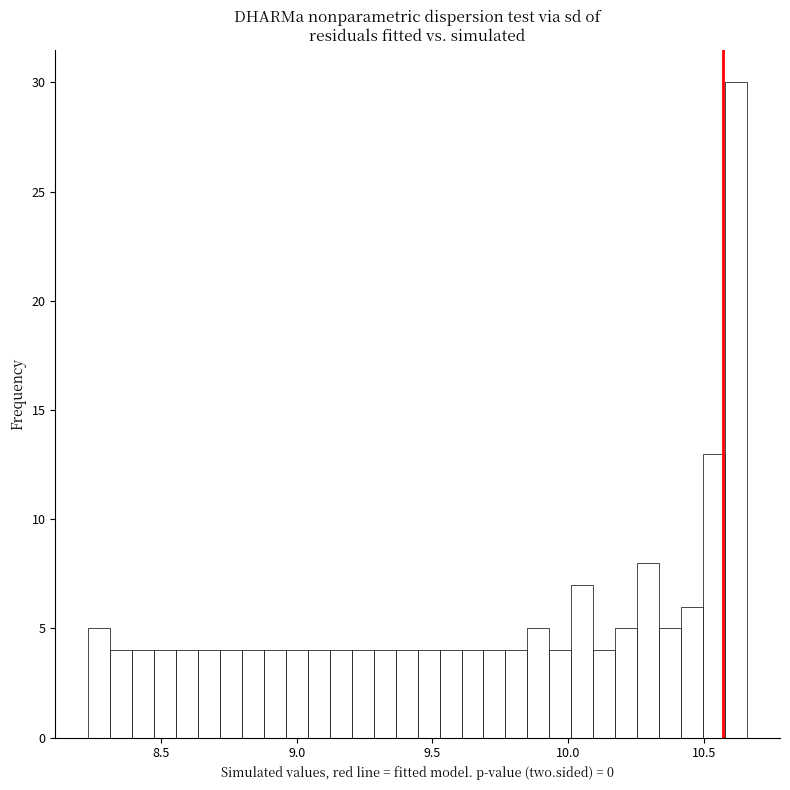

Read against the x-axis, roughly where is the centre of the tallest bar?

10.60